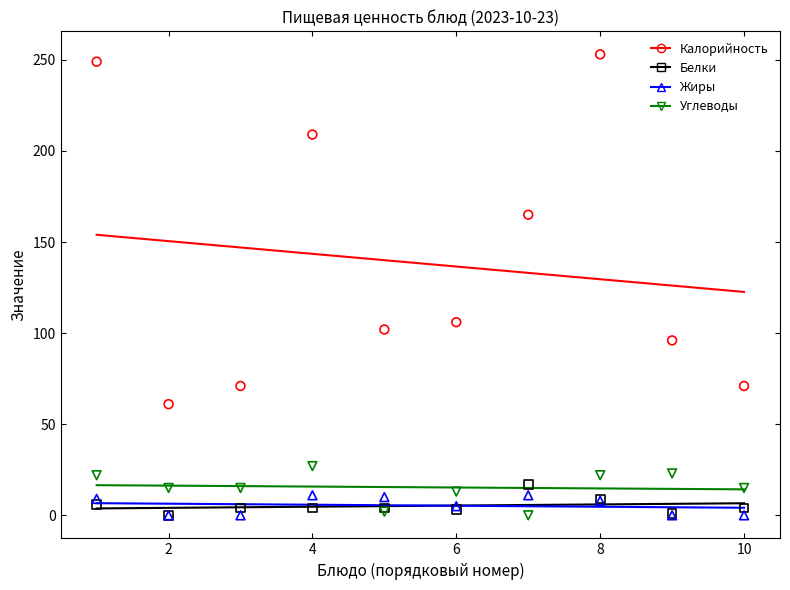

Which series reaches the minimum Y coordinate?

Белки